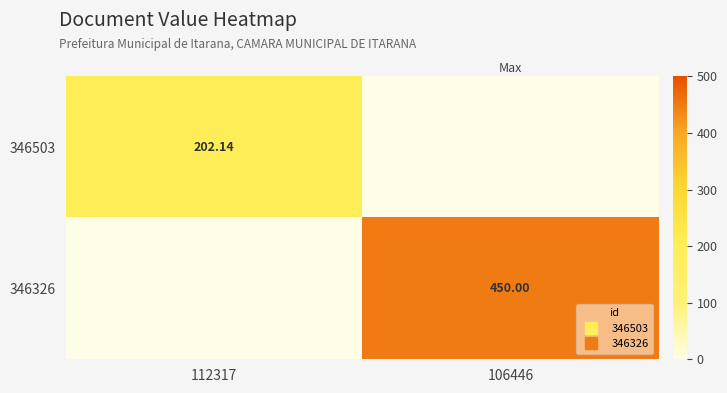

List the series in order of their peak value, highest first.

346326, 346503